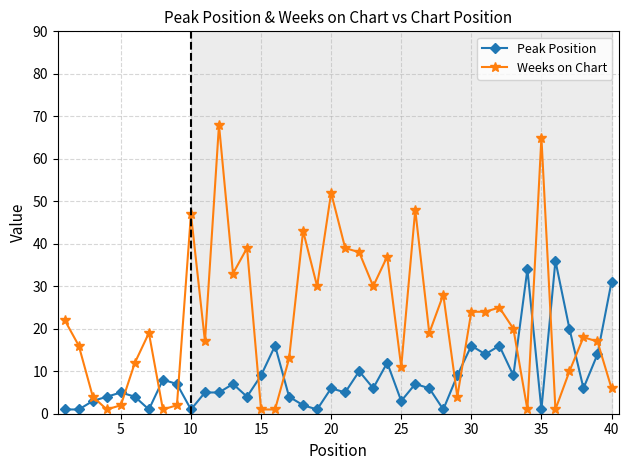

What is the sum of all Peak Position values?

350